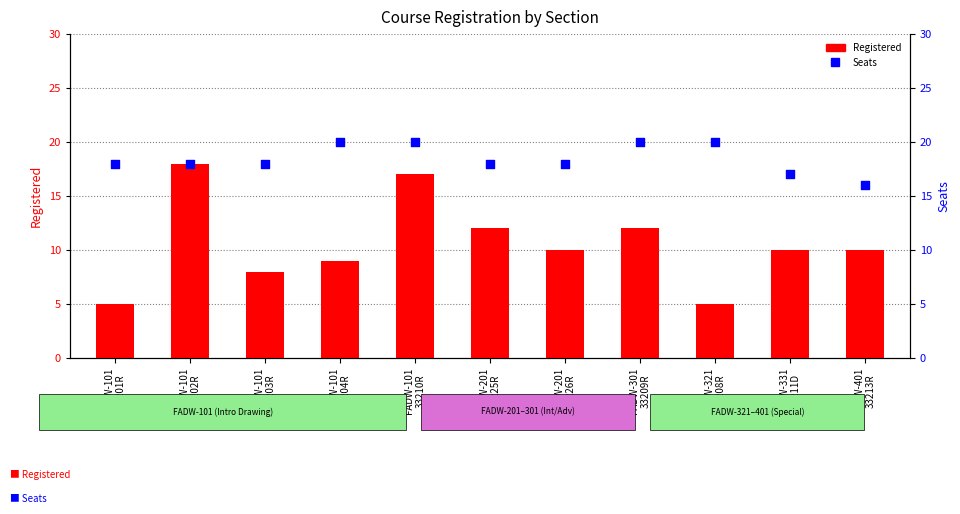

What are all the series names shown in the legend?

Registered, Seats